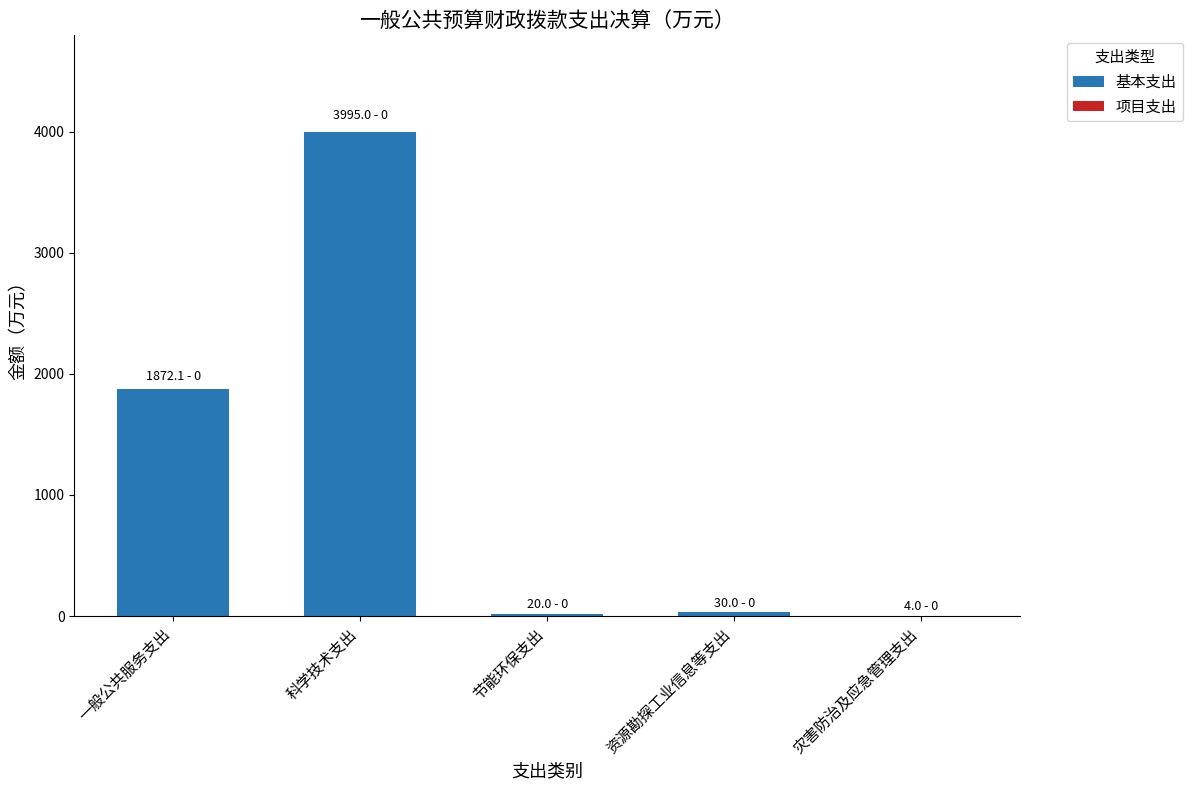

At which label is the value closest to 1999?

一般公共服务支出